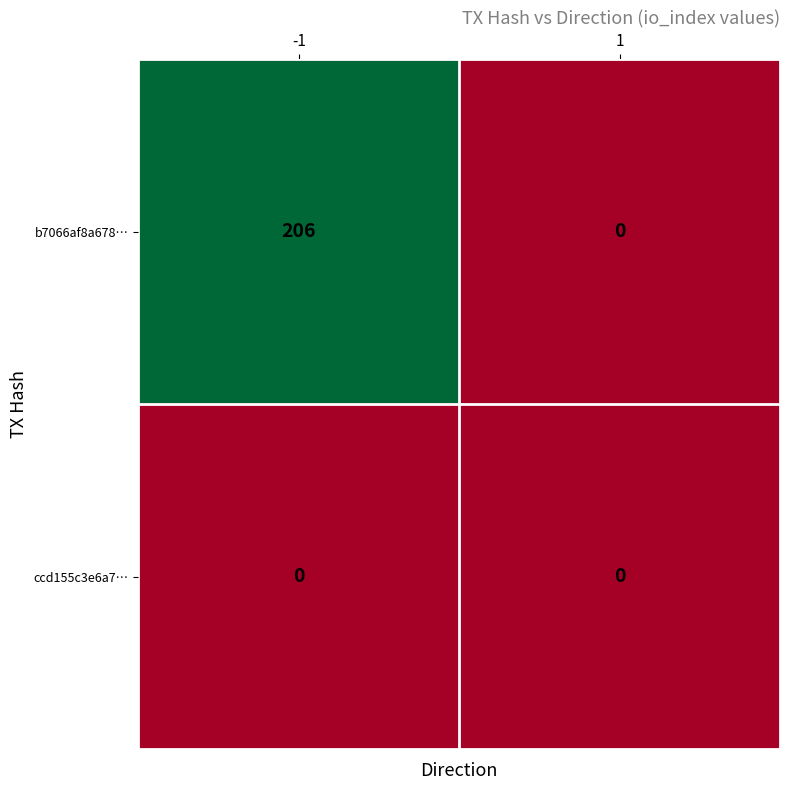

What is the total value across all series at -1?

206